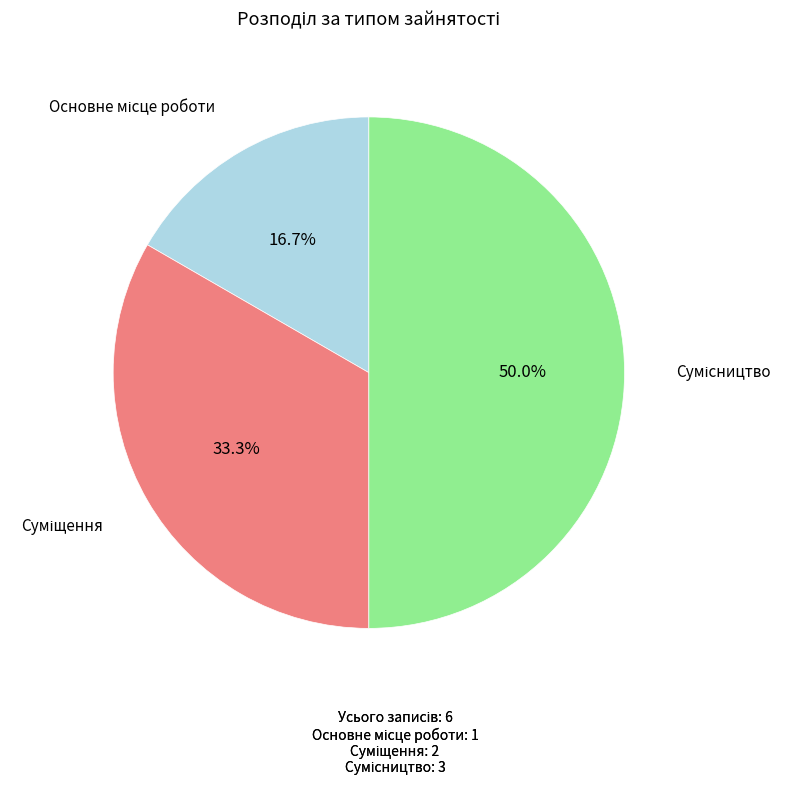

How many slices are in this pie chart?

3